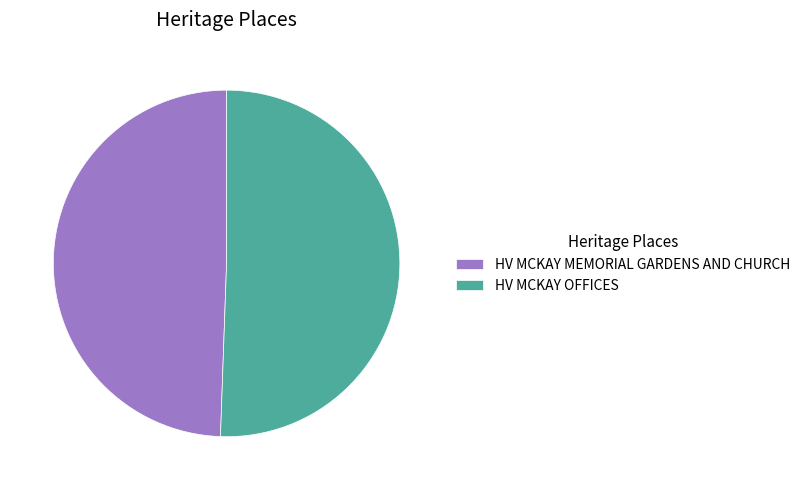

How many slices are in this pie chart?

2